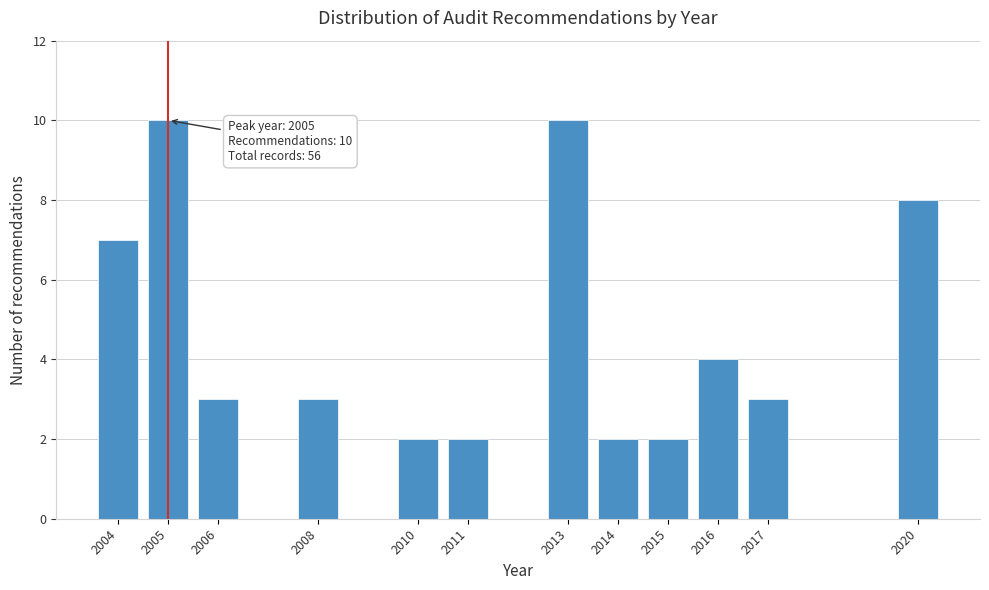

Reading left to right, transcribe all the data shown in this chart.

7	10	3	3	2	2	10	2	2	4	3	8